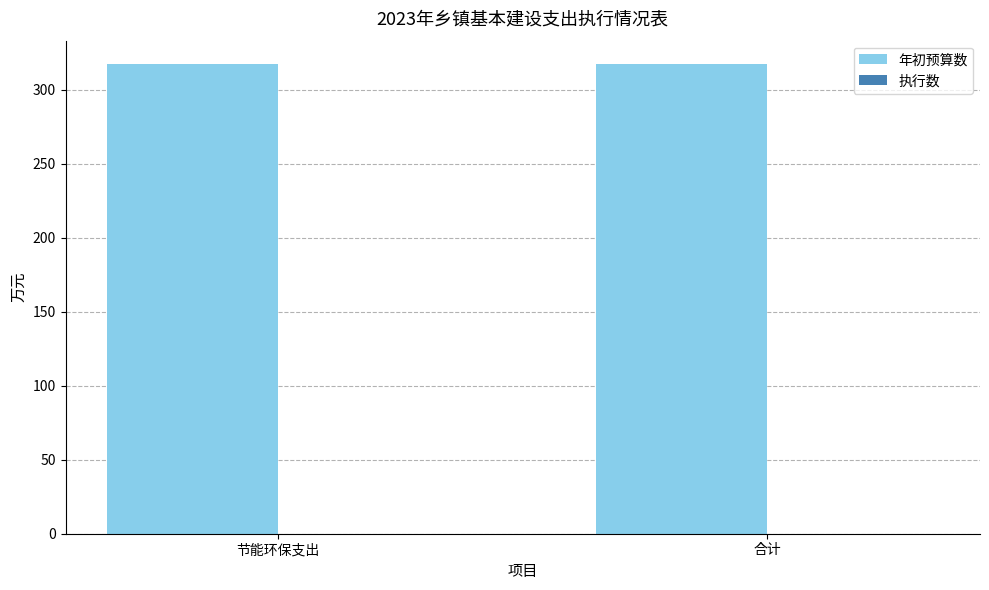

What is the average value of the 年初预算数 series?

317.4